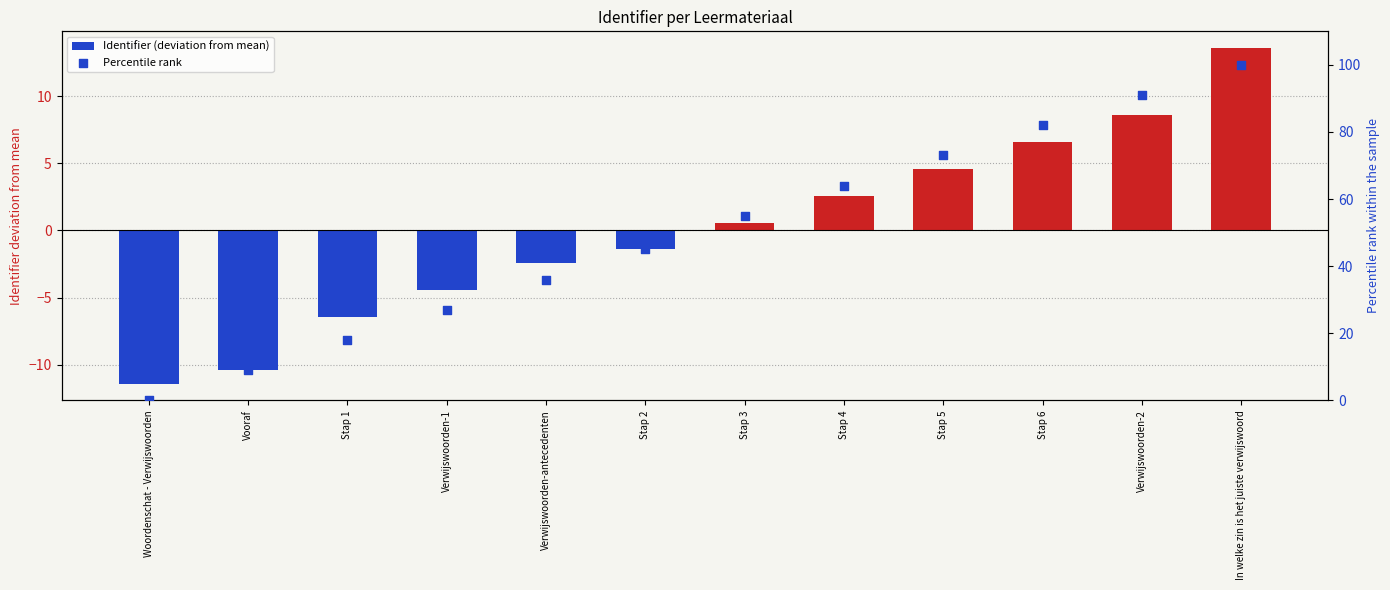

Which series contains the highest Y value?

Percentile rank